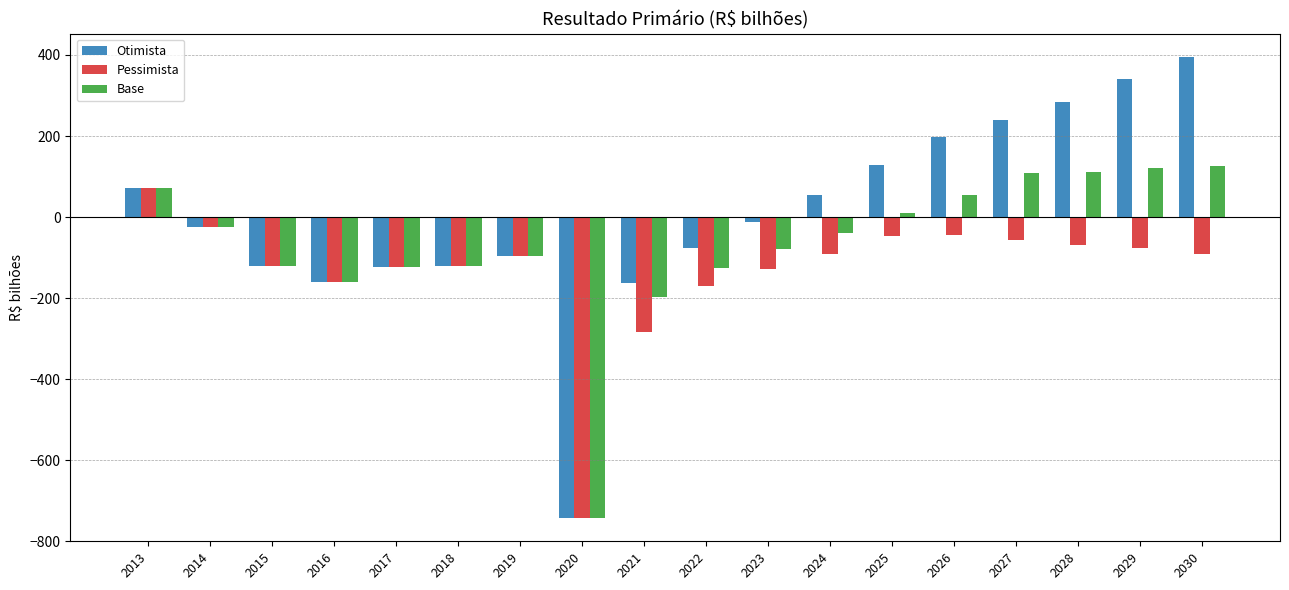

Rank the series by their average value, from lowest to highest.

Pessimista, Base, Otimista